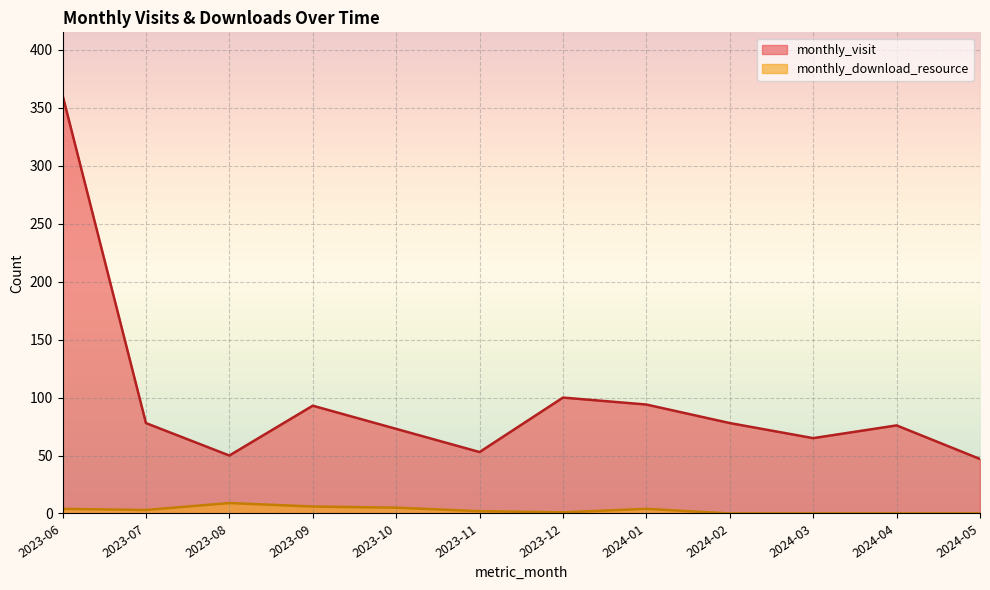

Reading left to right, transcribe all the data shown in this chart.

monthly_visit: 361	78	50	93	73	53	100	94	78	65	76	47
monthly_download_resource: 4	3	9	6	5	2	1	4	0	0	0	0